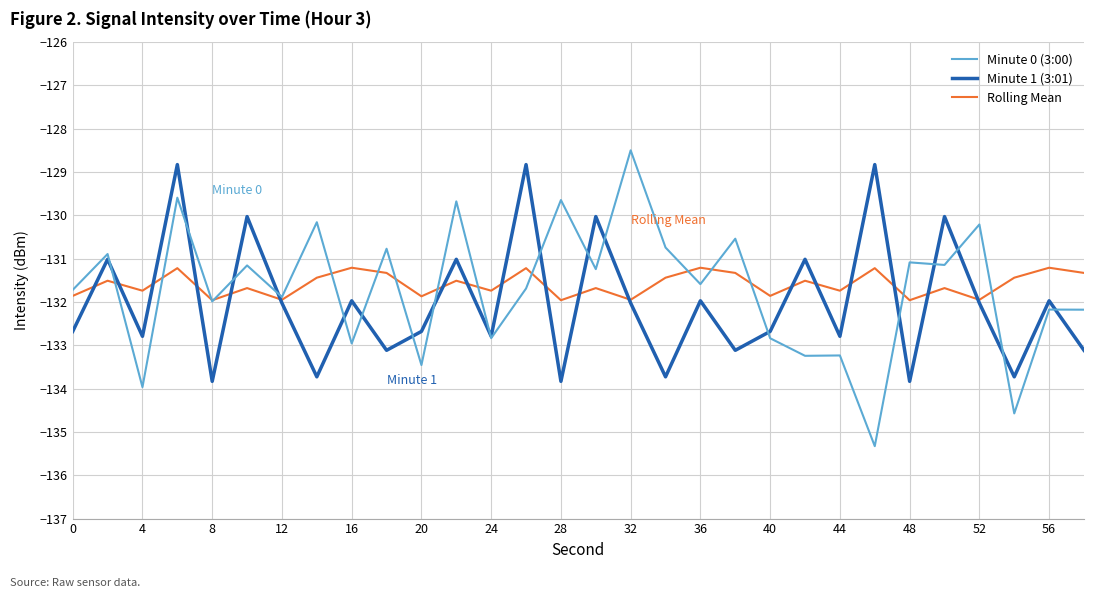

True or false: Minute 0 (3:00) and Minute 1 (3:01) cross at least once.

True